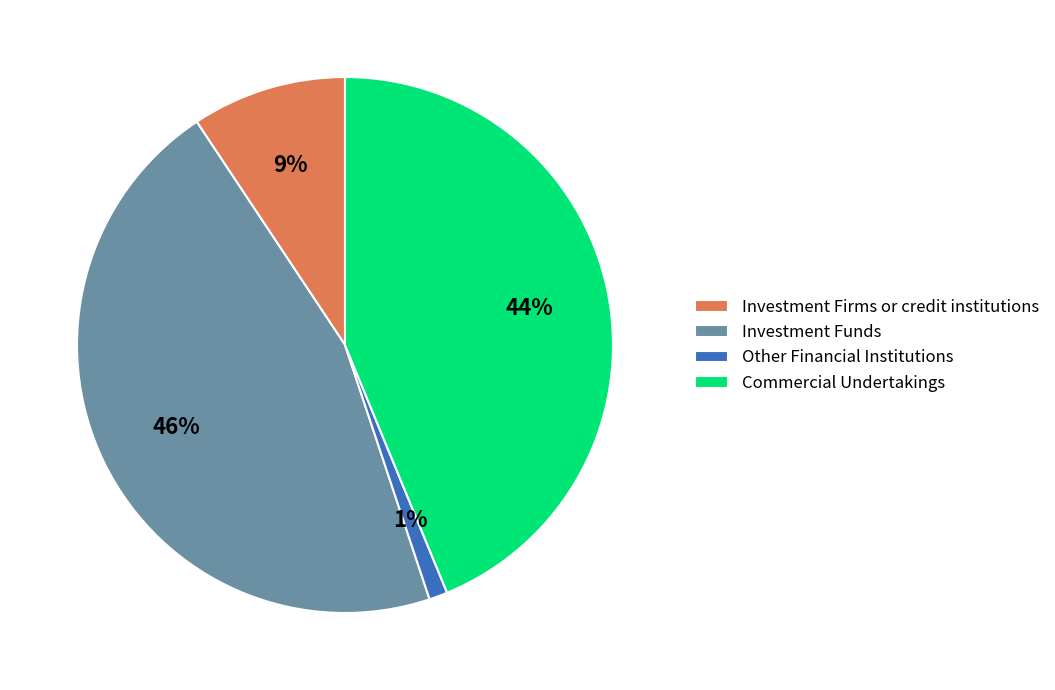

Is there a majority slice in this chart?

No